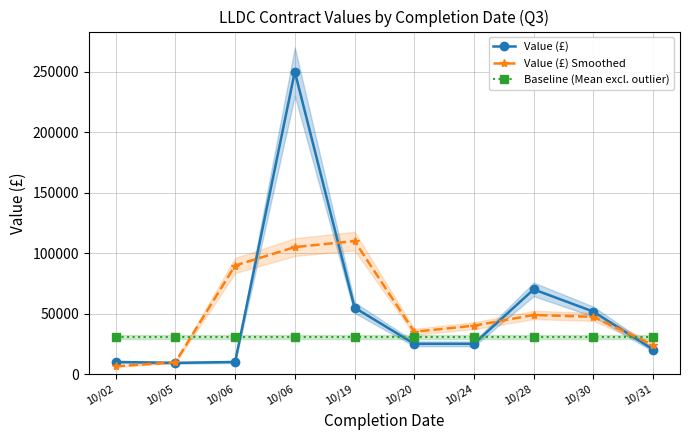

What is the sum of the Value (£) values at 10/30 and 10/06?

61632.1